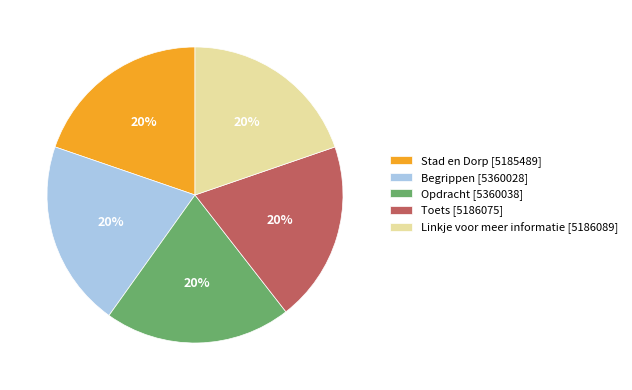

How many slices are in this pie chart?

5